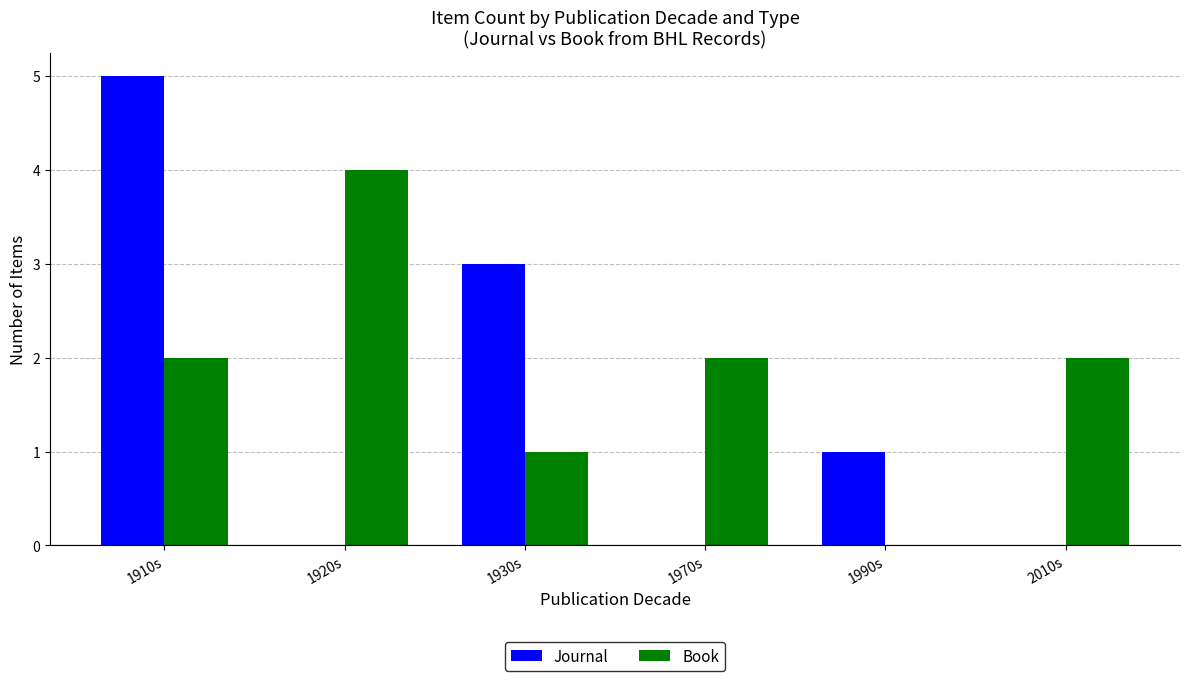

Reading left to right, what are all the values shown in this chart?

Journal: 1910s=5	1920s=0	1930s=3	1970s=0	1990s=1	2010s=0
Book: 1910s=2	1920s=4	1930s=1	1970s=2	1990s=0	2010s=2